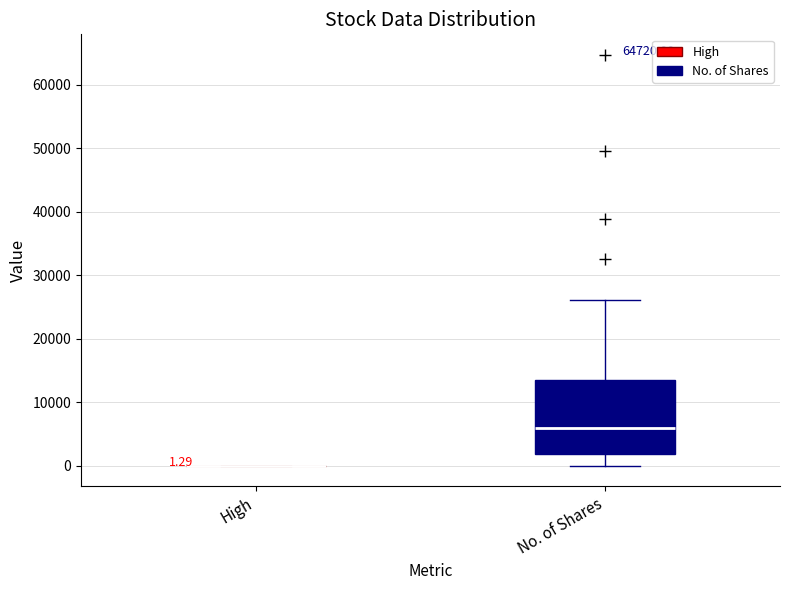

Which box is the tallest, from its lower edge to its upper edge?

No. of Shares